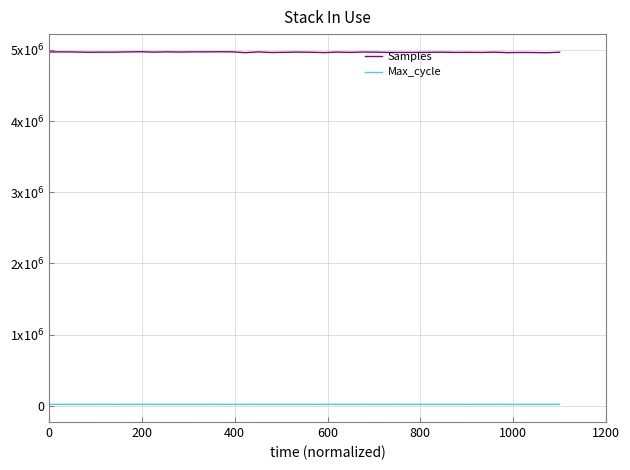

What is the value of the Samples point at the 38th from the left?

4962100